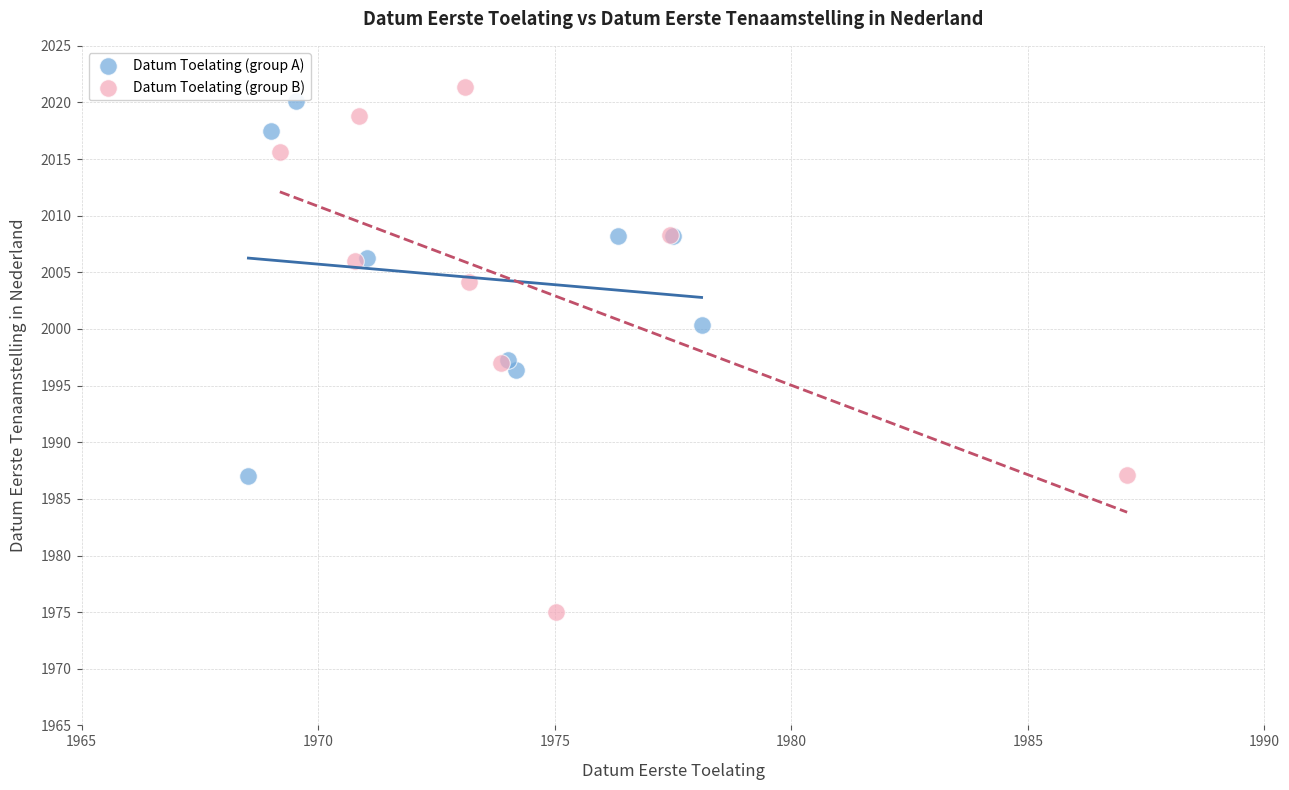

Which series has the largest Y range (max minus min)?

Datum Toelating (group B)